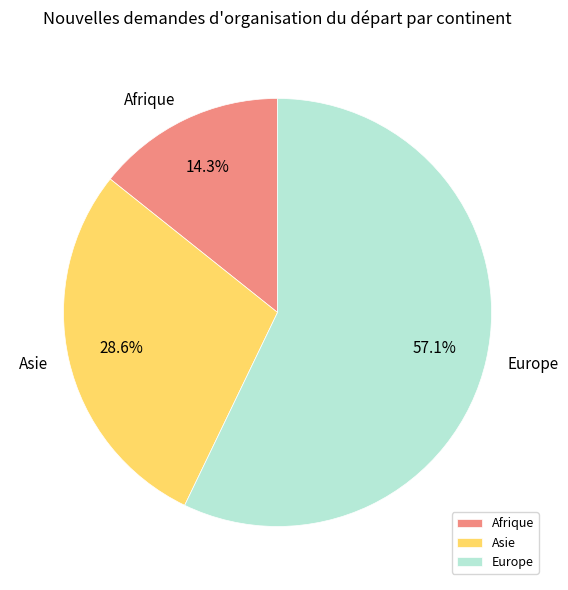

What is the smallest slice in the pie chart?

Afrique